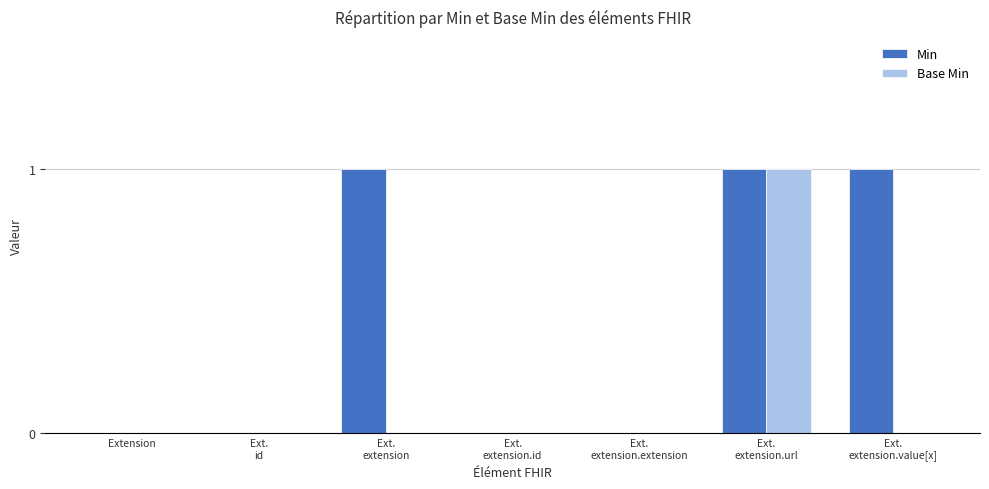

At which category is the sum across all series the highest?

Ext.
extension.url